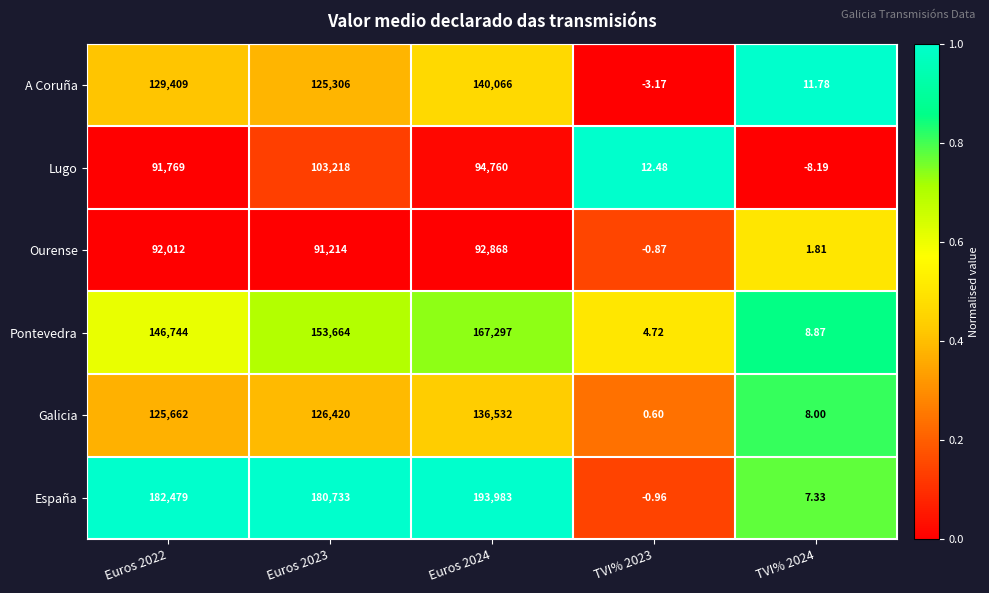

Rank the series by their maximum value, from highest to lowest.

España, Pontevedra, A Coruña, Galicia, Lugo, Ourense